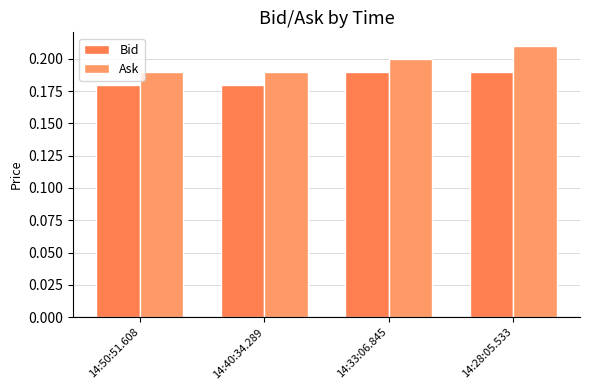

True or false: Bid has a value of 0.2 at 14:28:05.533.

True